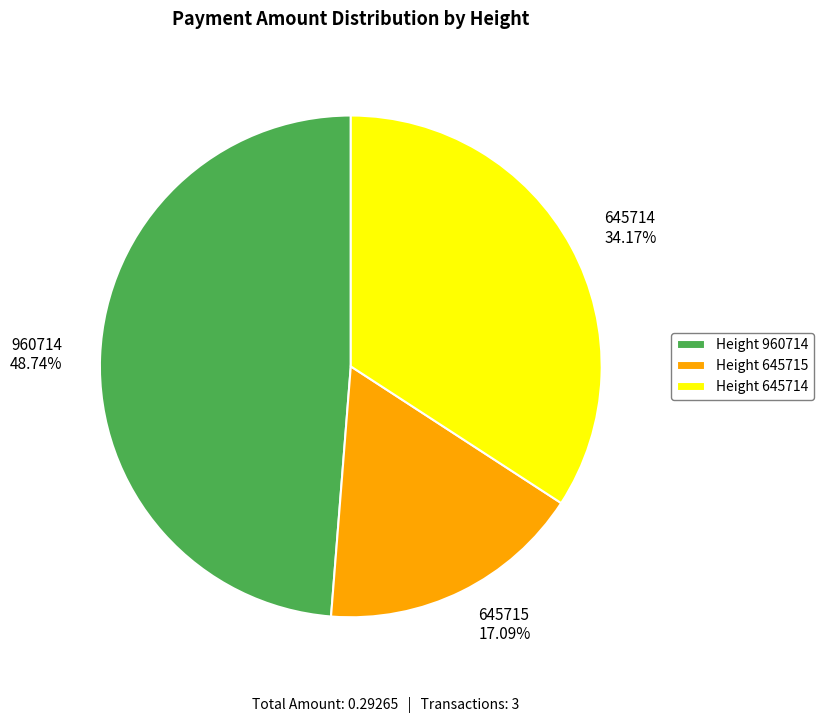

Is there any slice that represents more than half of the pie?

No